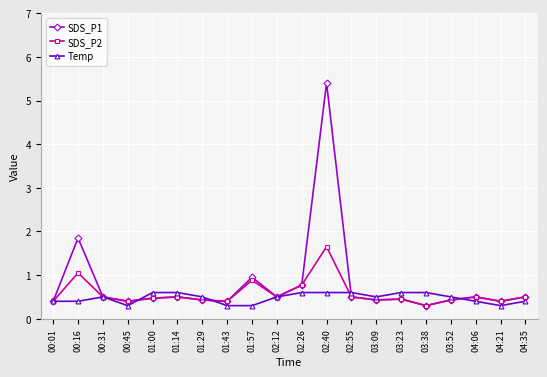

At how many categories does at least one series exceed 1?

2